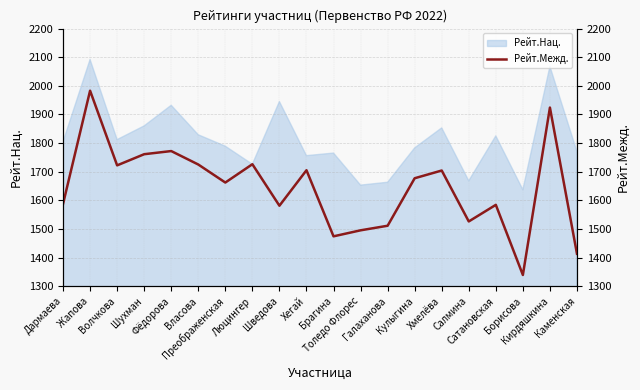

At which category does the chart reach its minimum across all series?

Борисова